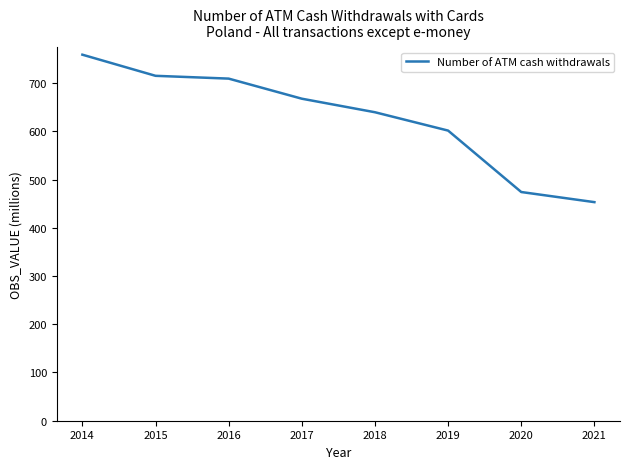

True or false: the data has more than 1 interior local peaks.

False